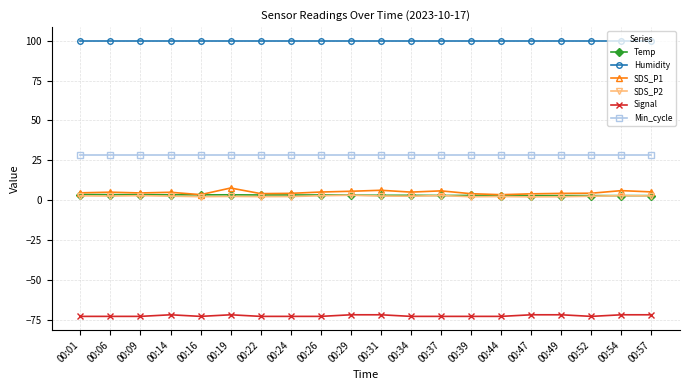

True or false: SDS_P1 and Signal intersect in this chart.

False